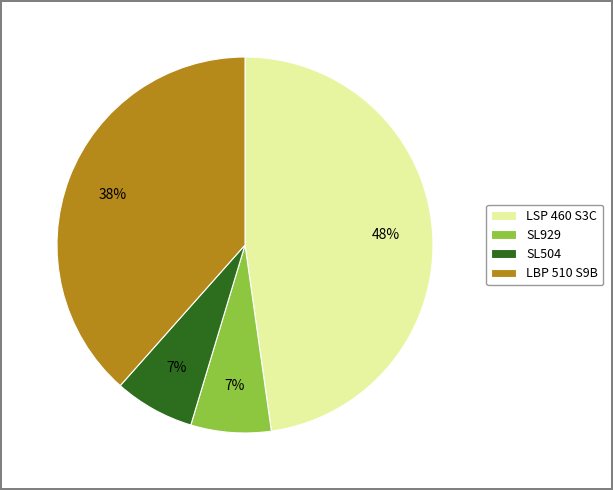

Is there any slice that represents more than half of the pie?

No